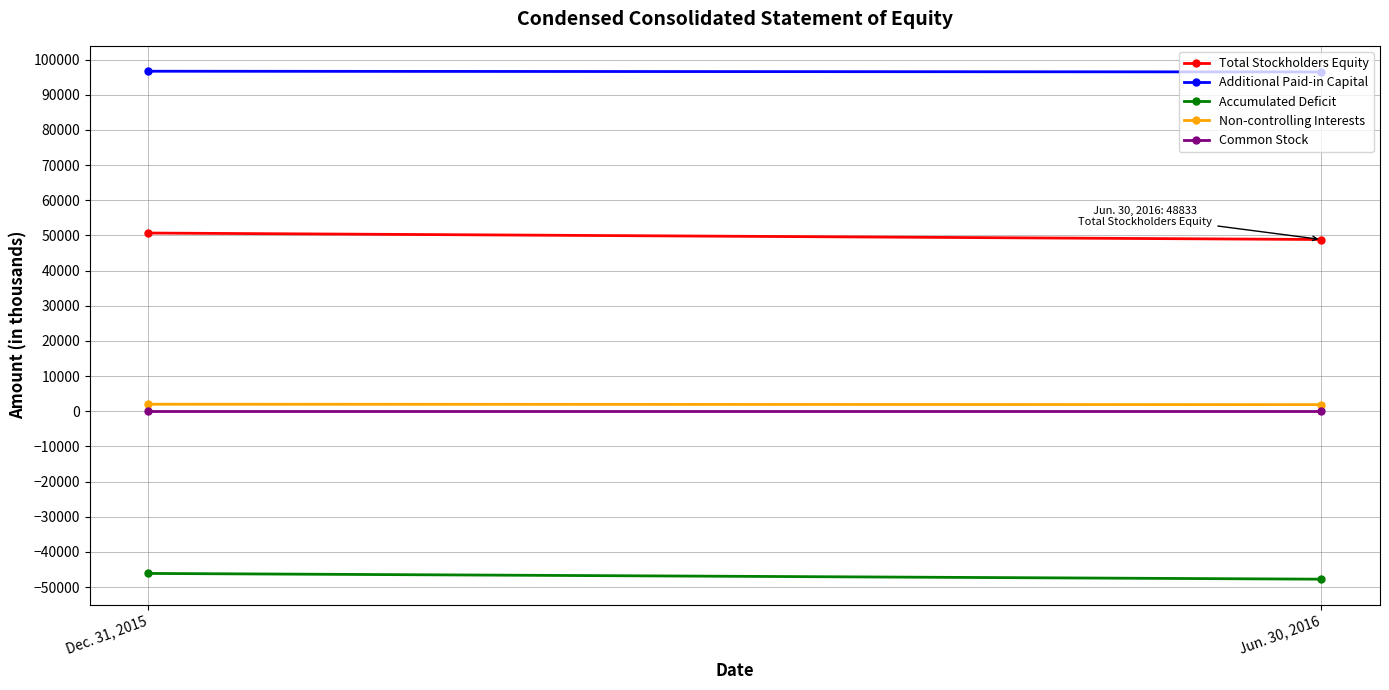

What is the label of the 2nd point from the right?

Dec. 31, 2015